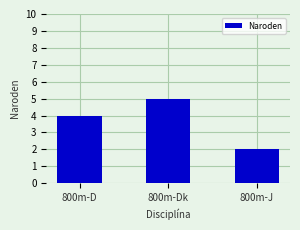

The chart shows a value of 4 at 800m-D. True or false?

True